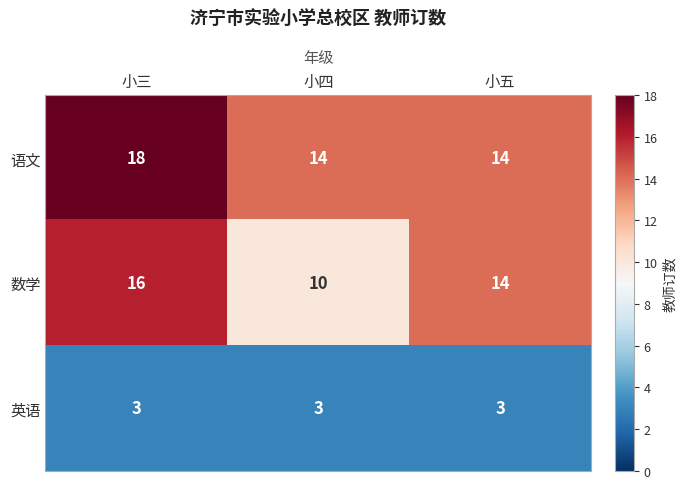

Rank the series by their maximum value, from highest to lowest.

语文, 数学, 英语